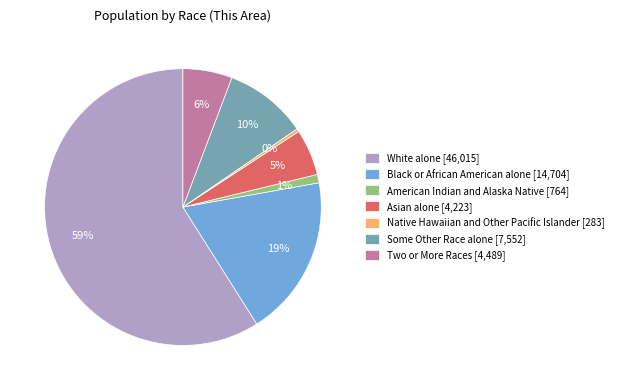

Is there a majority slice in this chart?

Yes